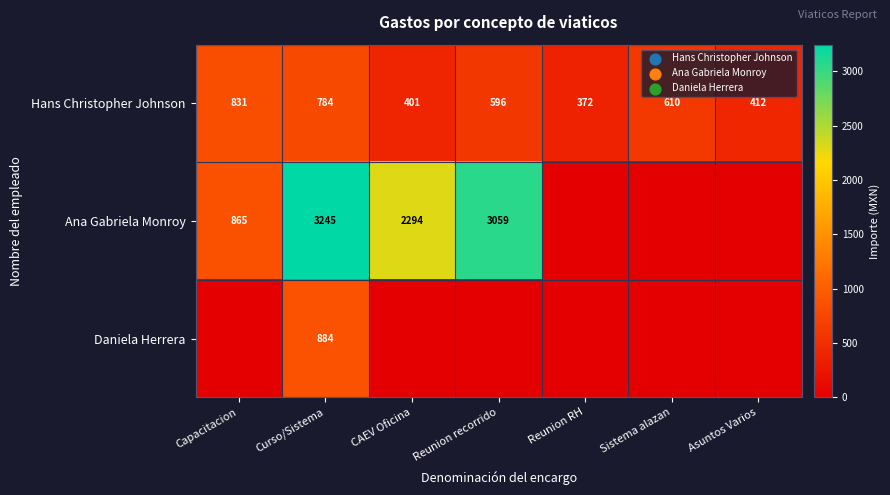

What is the total value across all series at Curso/Sistema?

4913